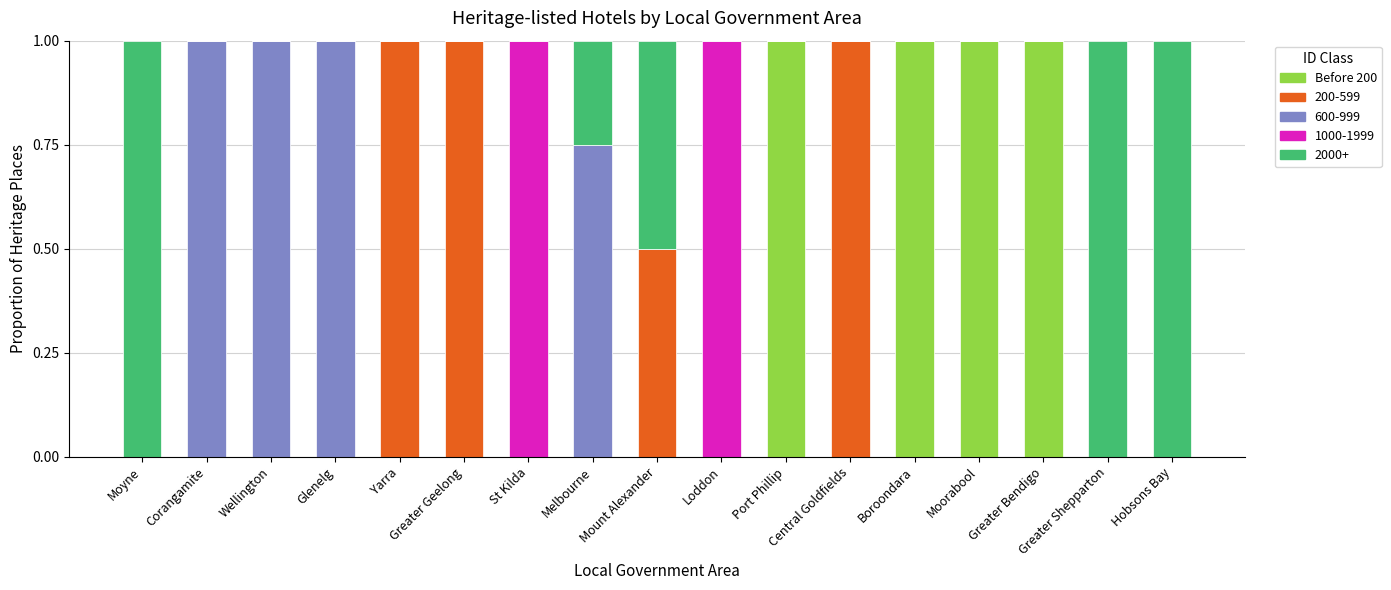

How many data points does each series have?

17